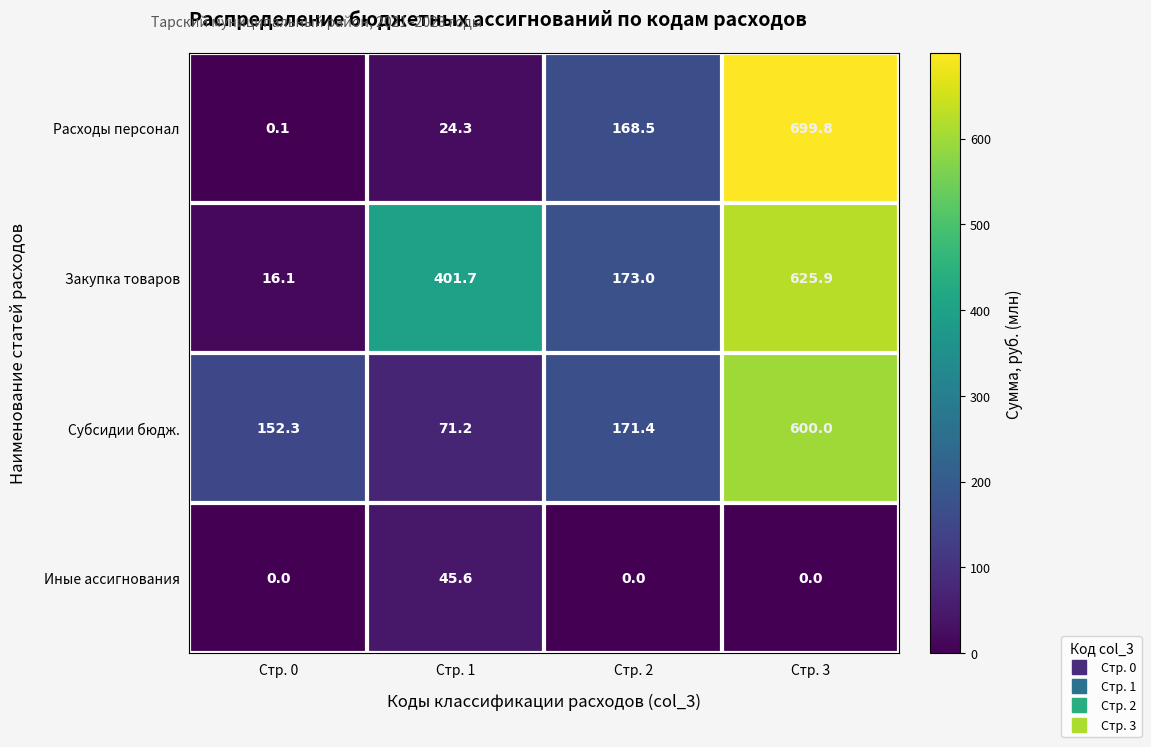

Between Стр. 1 and Стр. 2, which series saw the biggest shift?

Закупка товаров